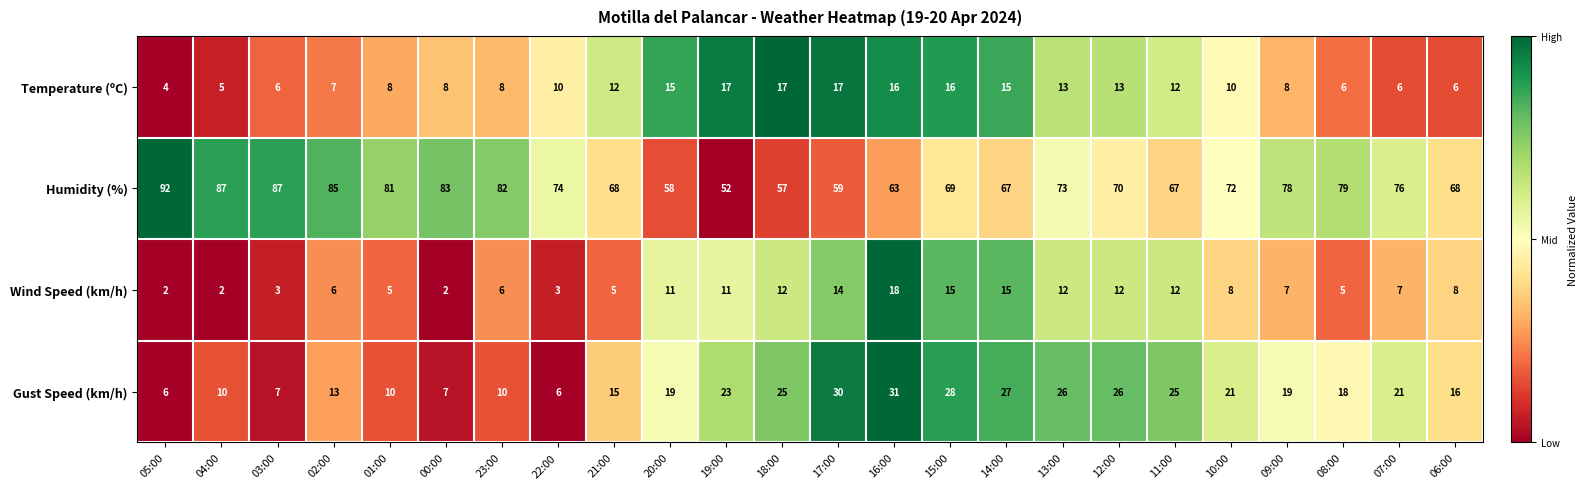

Where does the Wind Speed (km/h) series first go above 8?

20:00